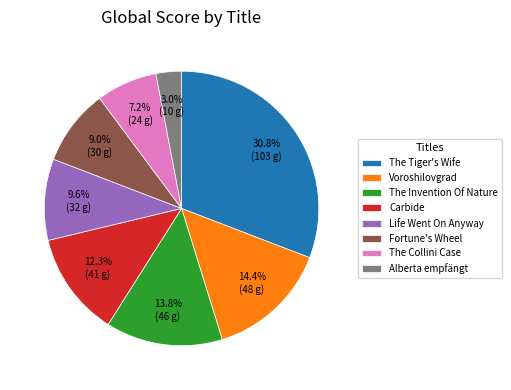

What percentage is the Fortune's Wheel slice, to the nearest percent?

9%